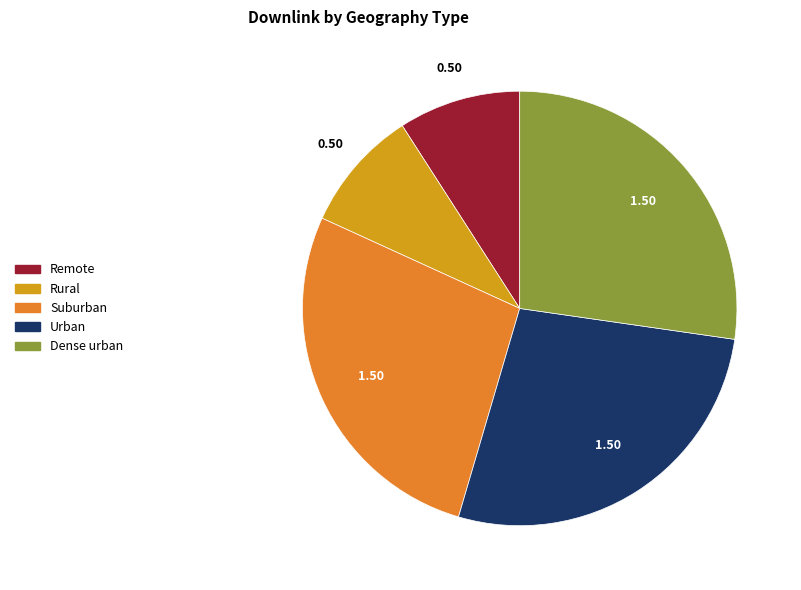

Which has a higher value, Dense urban or Rural?

Dense urban